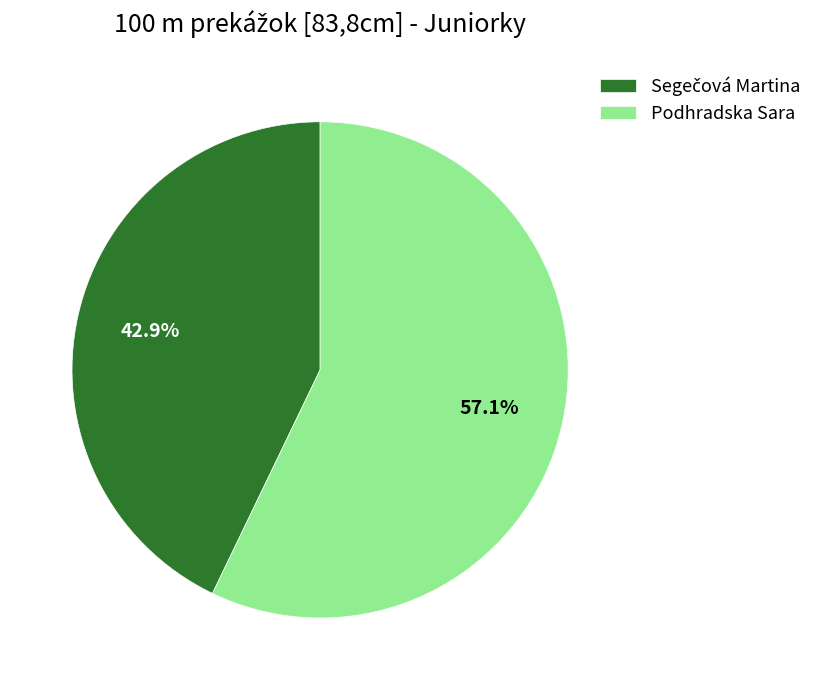

Which category has the biggest portion of the pie?

Podhradska Sara